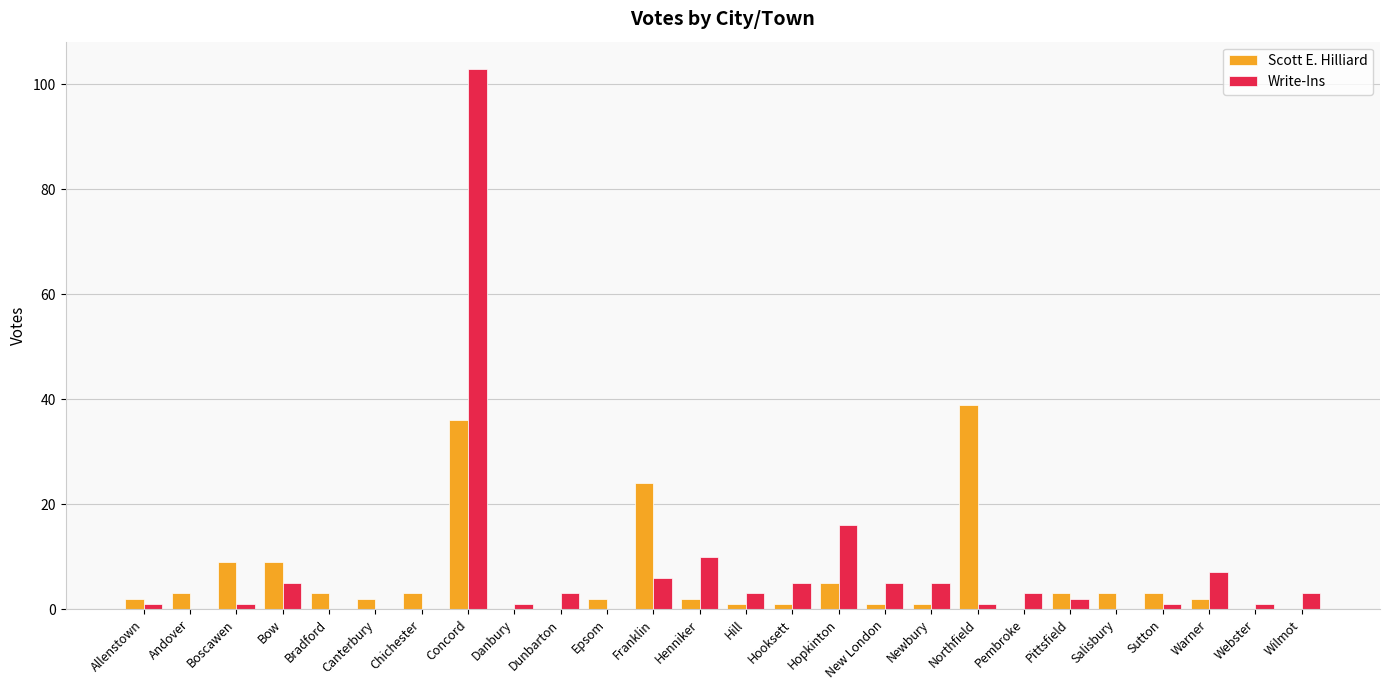

What is the maximum value for Write-Ins?

103